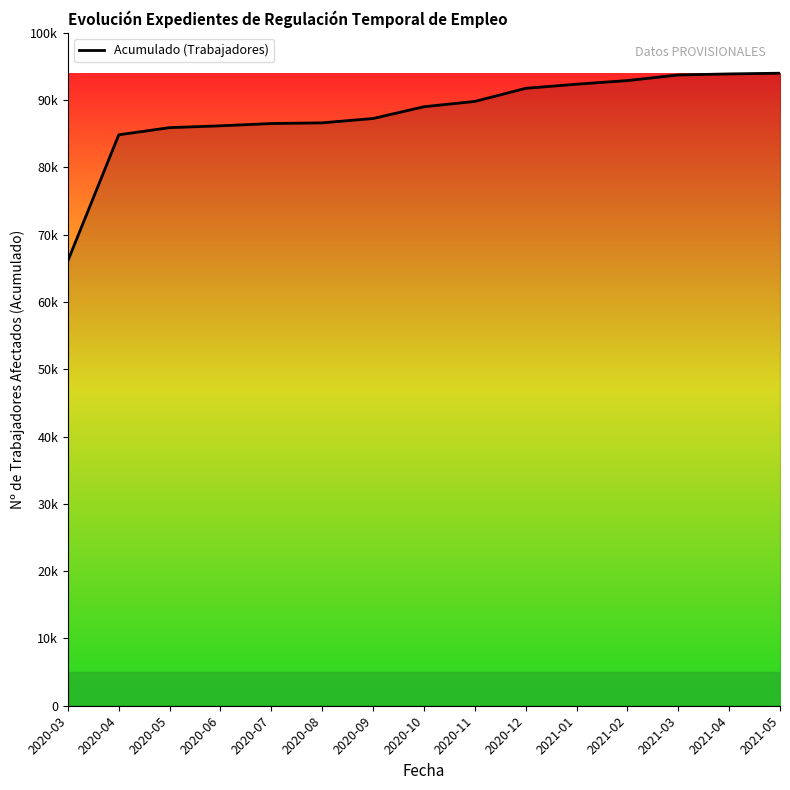

What is the average value?

88065